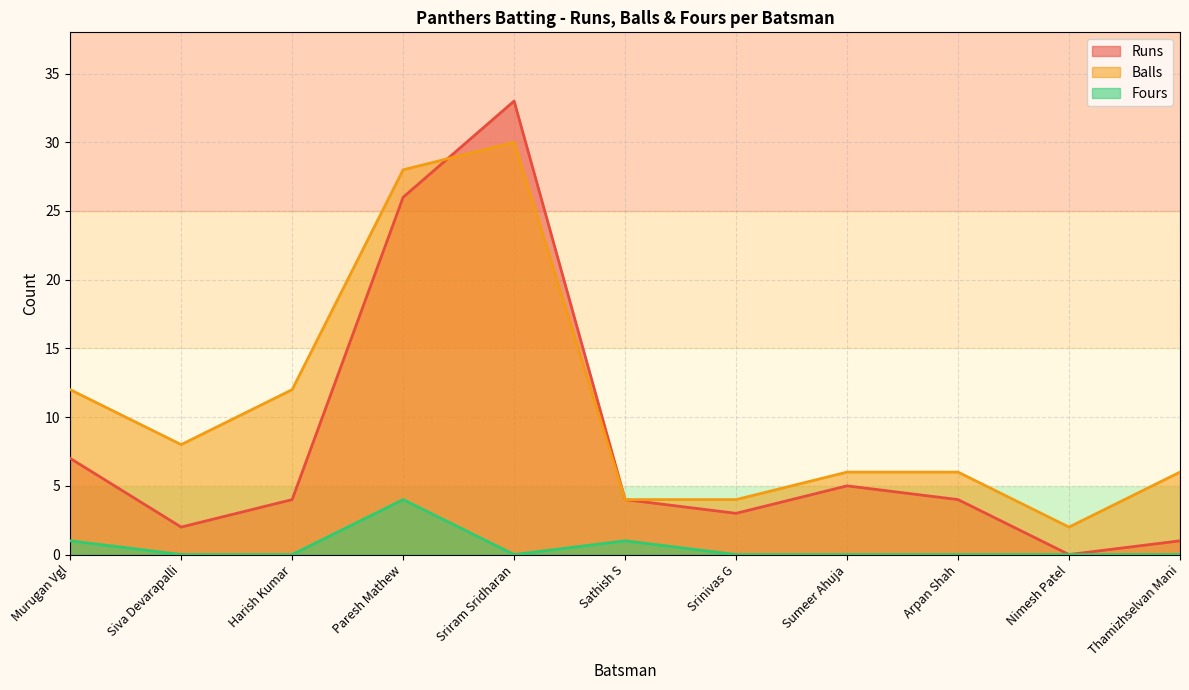

The Balls series shows 3 at Siva Devarapalli. True or false?

False